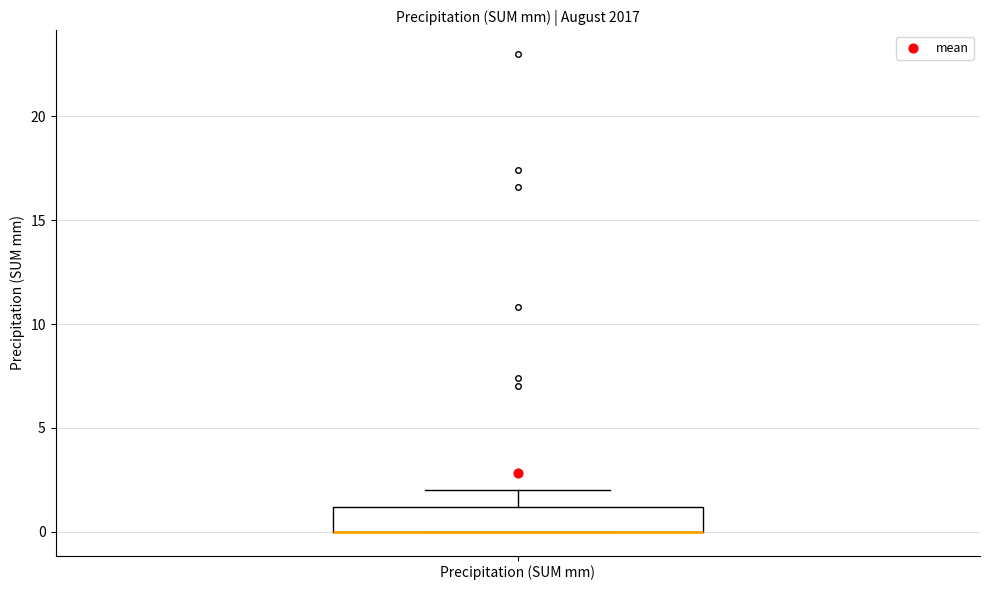

Read this box plot against the y-axis: the position of the median line, the range covered by the box, and the ends of both whiskers. The values are not printed on the chart, so give them approximately, as read against the axis.

median 0 (drawn on the box's lower edge), box 0 to 1, whiskers 0 to 2